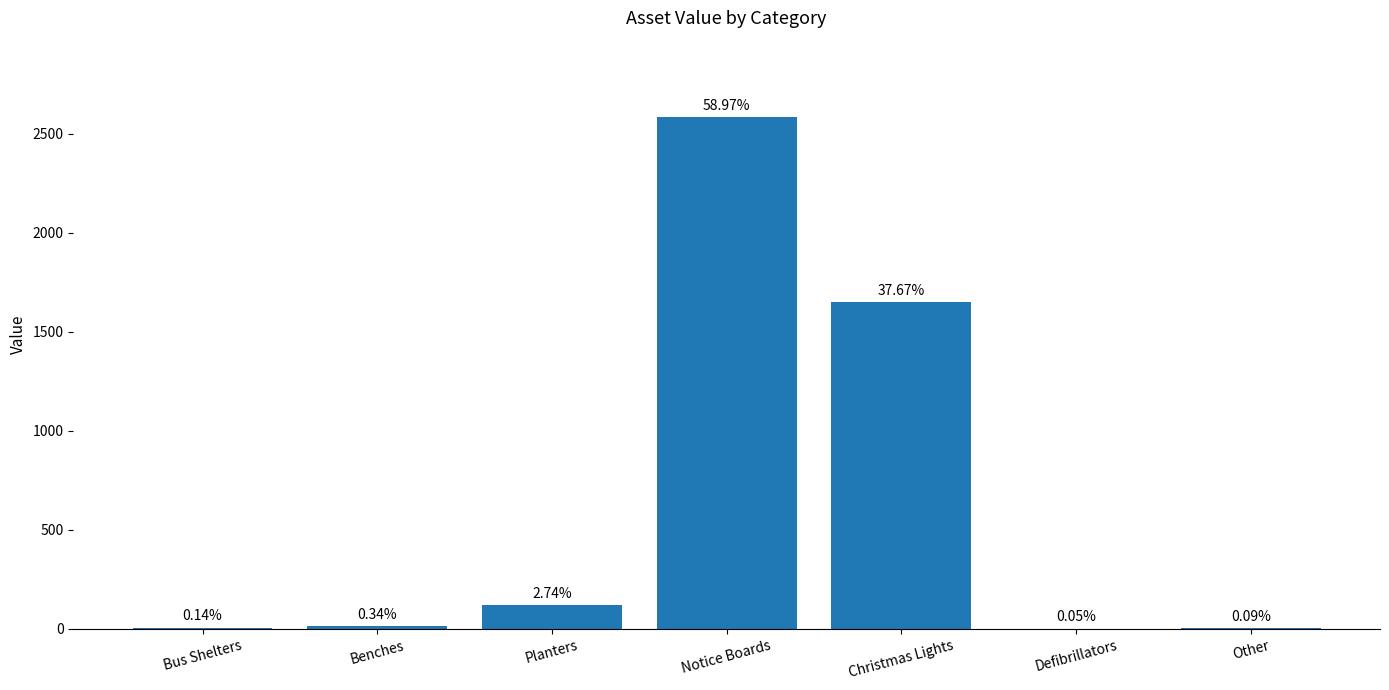

What is the label of the 6th bar from the left?

Defibrillators